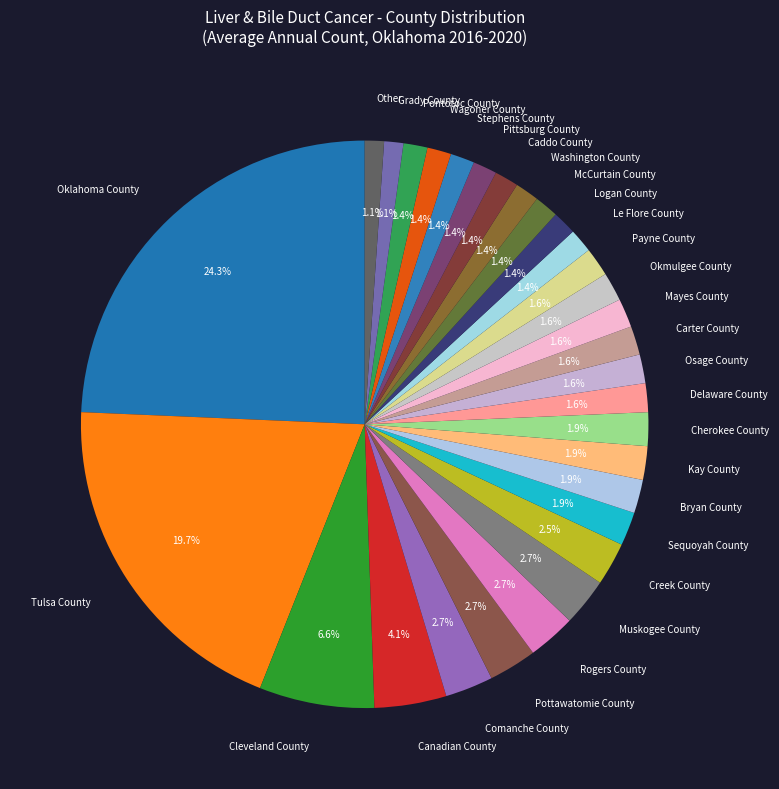

Is it true that Tulsa County is 34% of the pie?

False